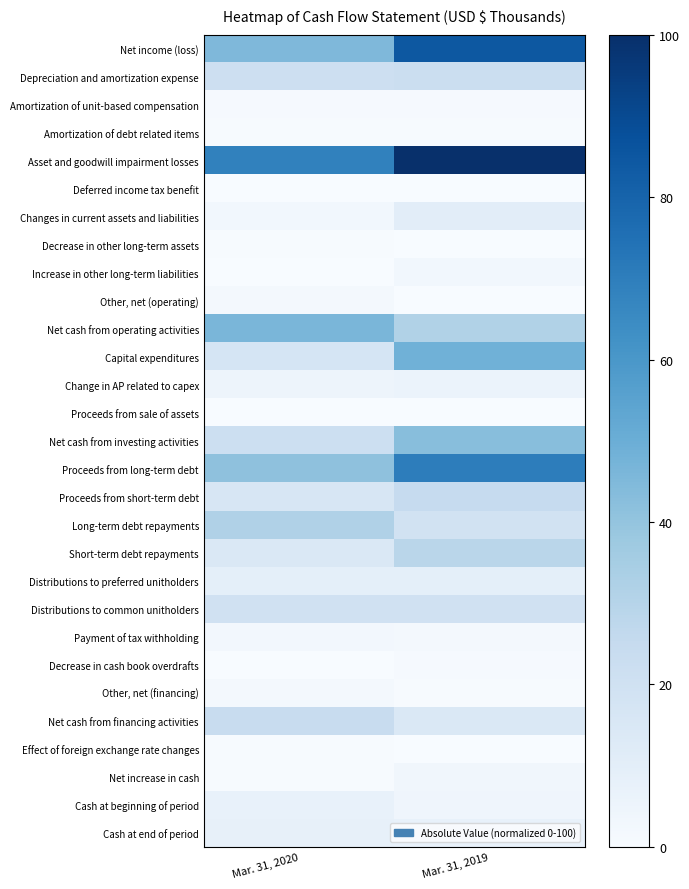

List the series in order of their peak value, highest first.

Asset and goodwill impairment losses, Net income (loss), Proceeds from long-term debt, Capital expenditures, Net cash from operating activities, Net cash from investing activities, Long-term debt repayments, Short-term debt repayments, Proceeds from short-term debt, Net cash from financing activities, Depreciation and amortization expense, Distributions to common unitholders, Changes in current assets and liabilities, Distributions to preferred unitholders, Cash at end of period, Cash at beginning of period, Change in AP related to capex, Net increase in cash, Increase in other long-term liabilities, Payment of tax withholding, Other, net (operating), Other, net (financing), Decrease in cash book overdrafts, Amortization of unit-based compensation, Decrease in other long-term assets, Amortization of debt related items, Effect of foreign exchange rate changes, Deferred income tax benefit, Proceeds from sale of assets